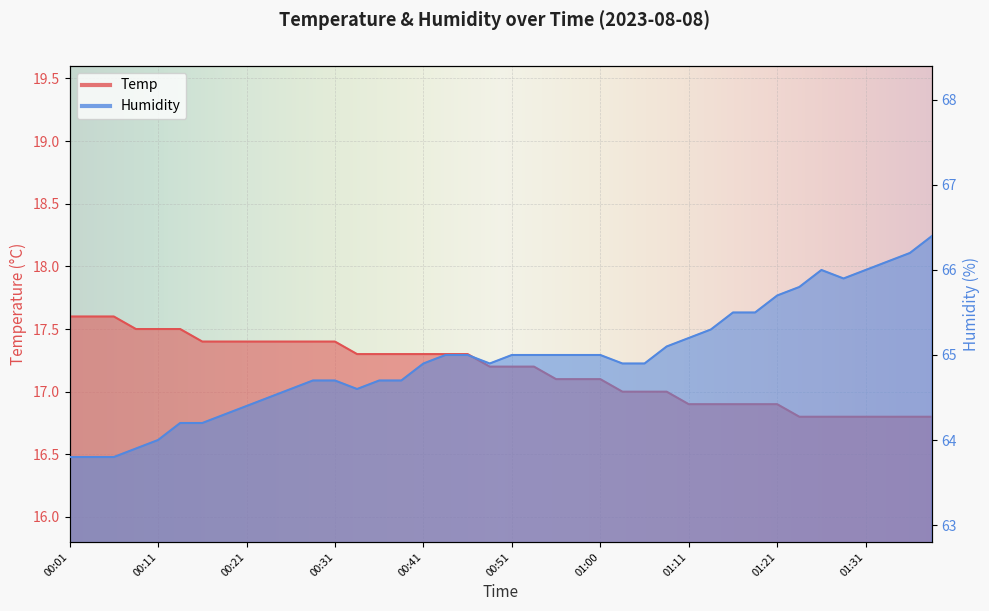

True or false: Temp and Humidity intersect in this chart.

False